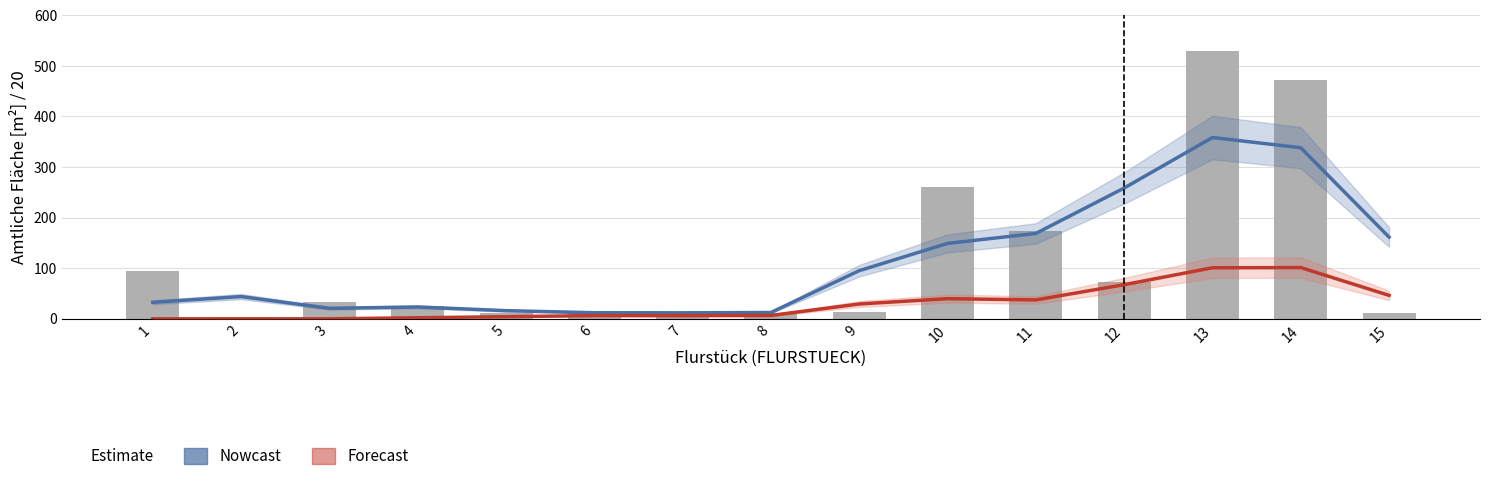

At how many categories does at least one series exceed 219?

4